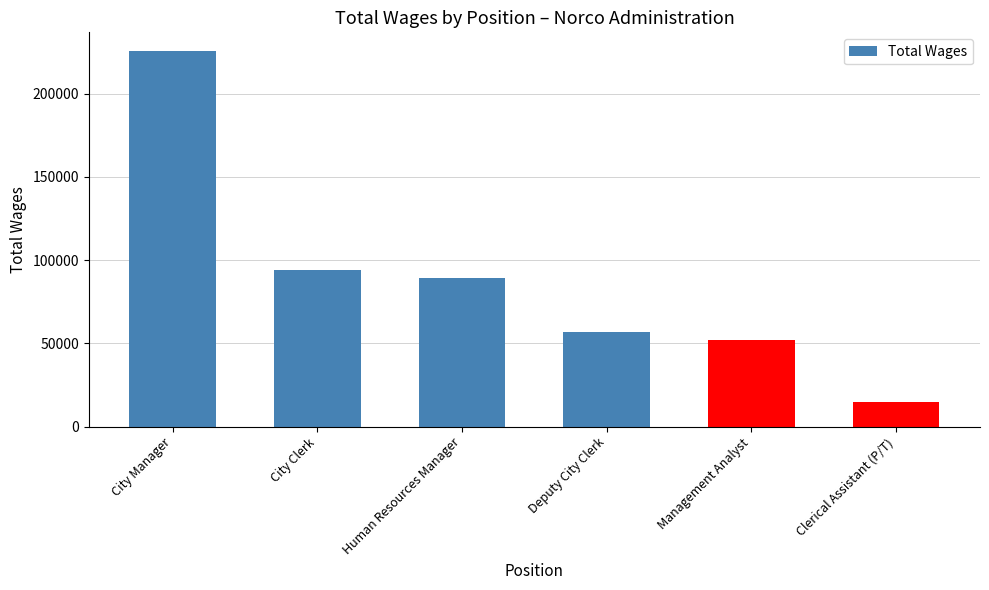

Reading right to left, what are all the values shown in this chart?

14911	52273	57059	89048	93853	225511